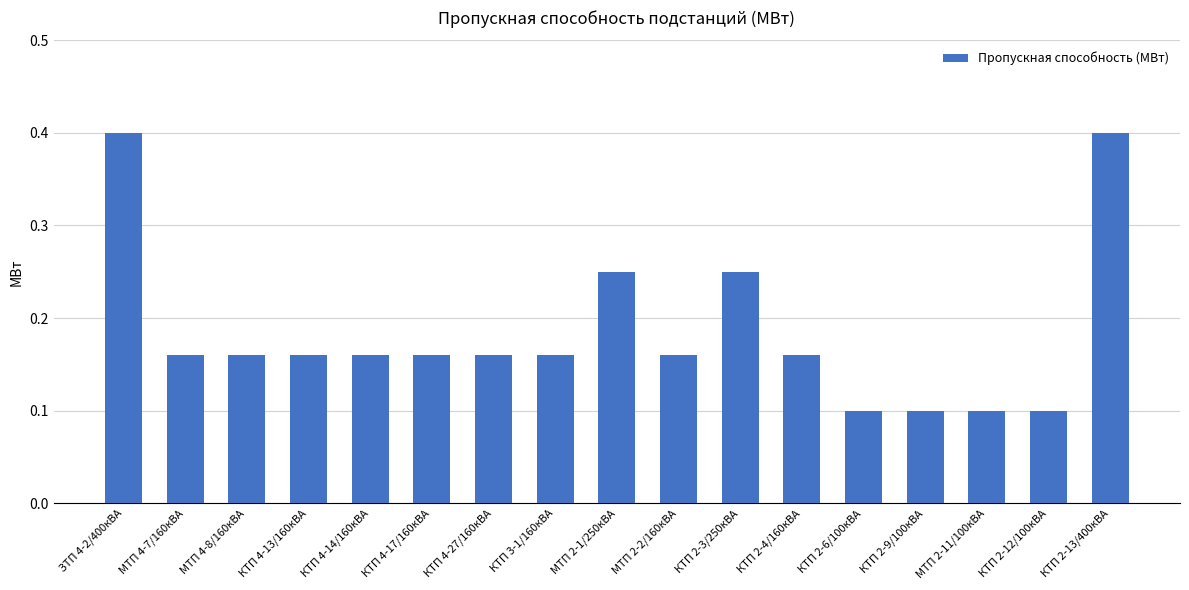

True or false: the data shows 0.4 at МТП 2-1/250кВА.

False